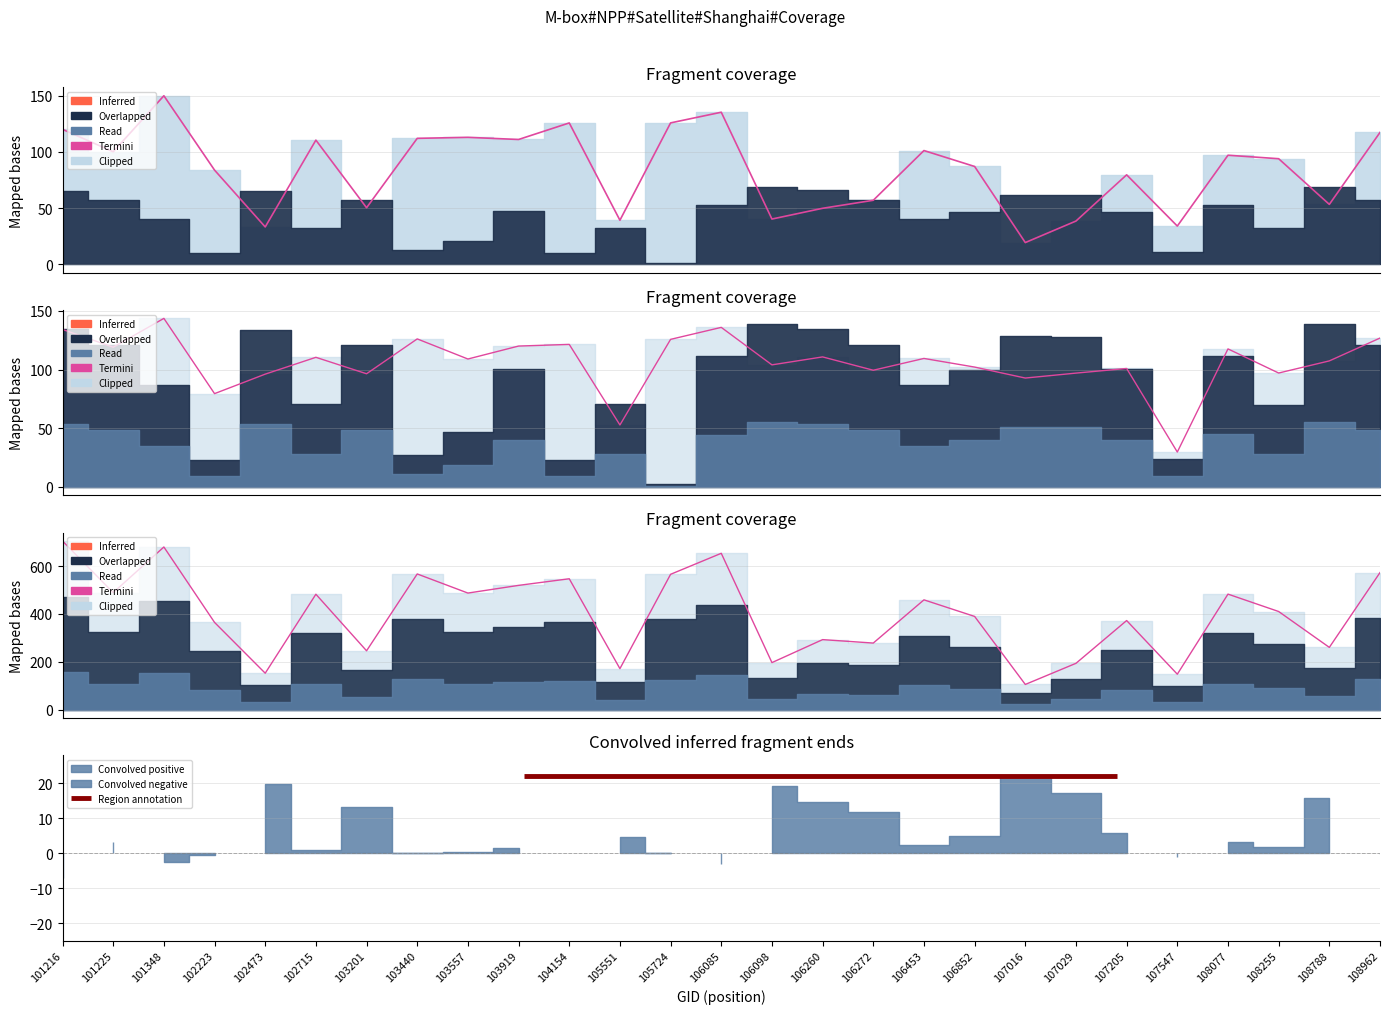

How many data points does each series have?

27